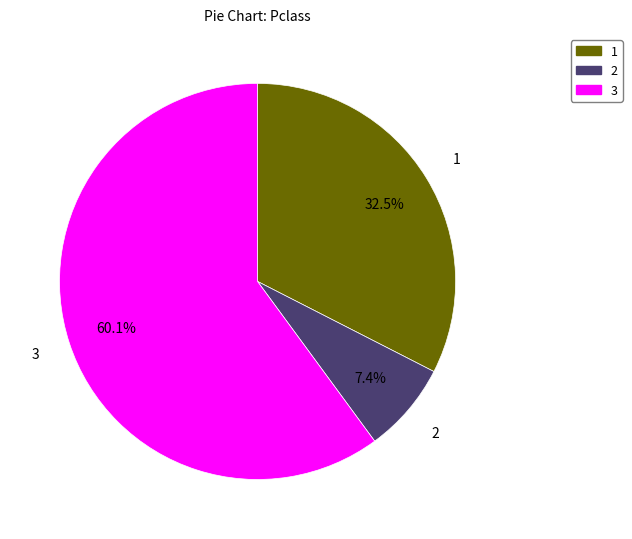

Is there a majority slice in this chart?

Yes